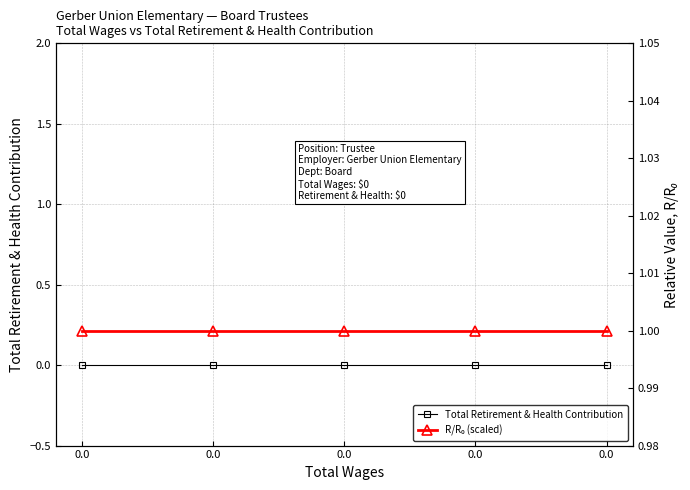

At 0.0, list the series in order from smallest to largest.

Total Retirement & Health Contribution, R/R₀ (scaled)